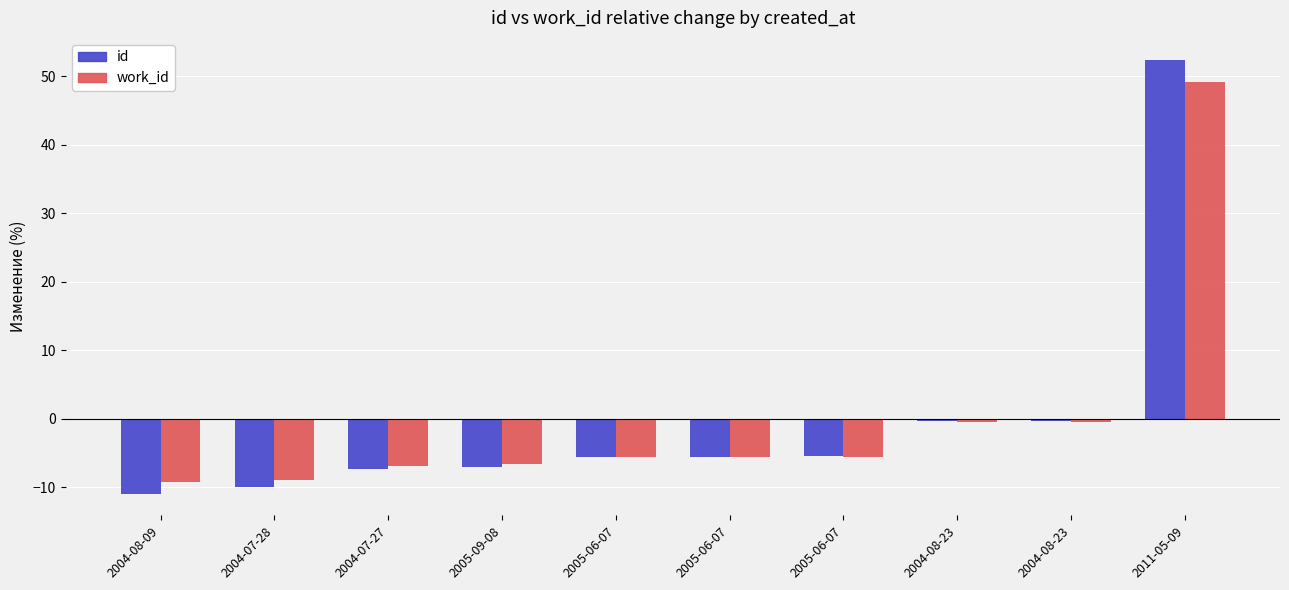

Is it true that id equals -14.8 at 2004-07-28?

False